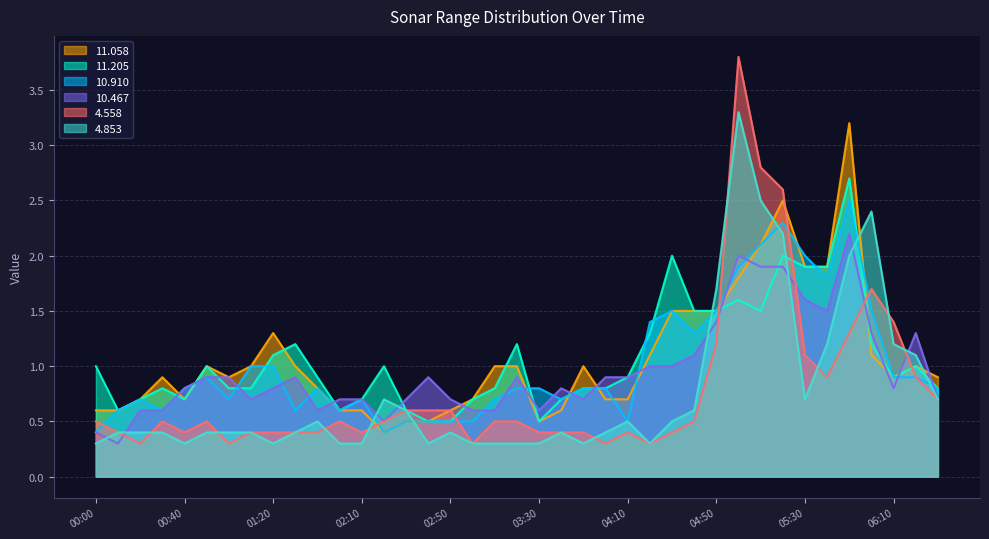

What is the maximum value for 10.910?

2.5